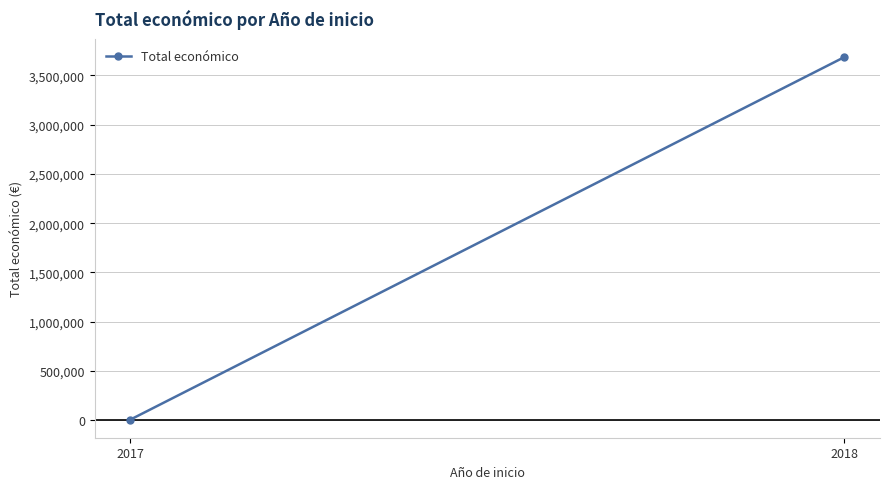

List the labels in order of value, largest first.

2018, 2017